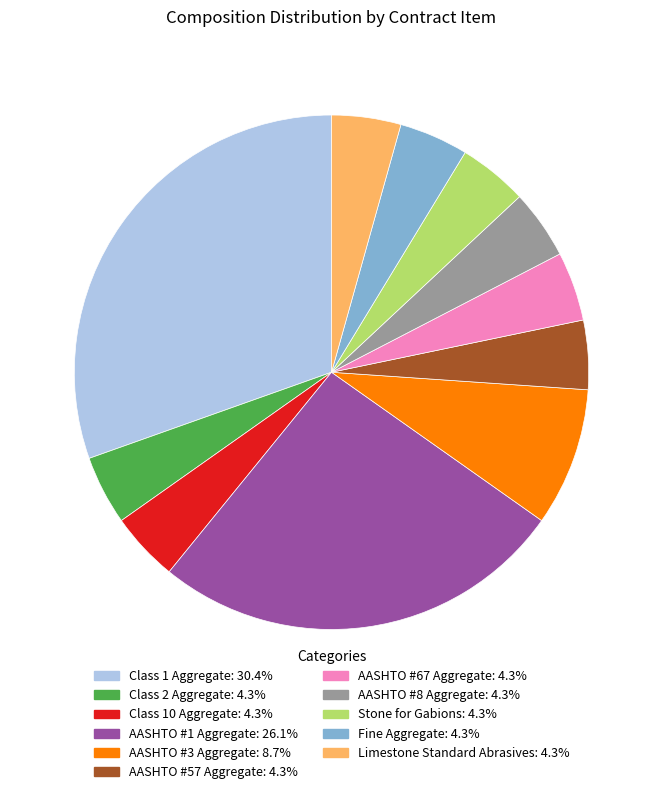

Is it true that Limestone Standard Abrasives is 12% of the pie?

False